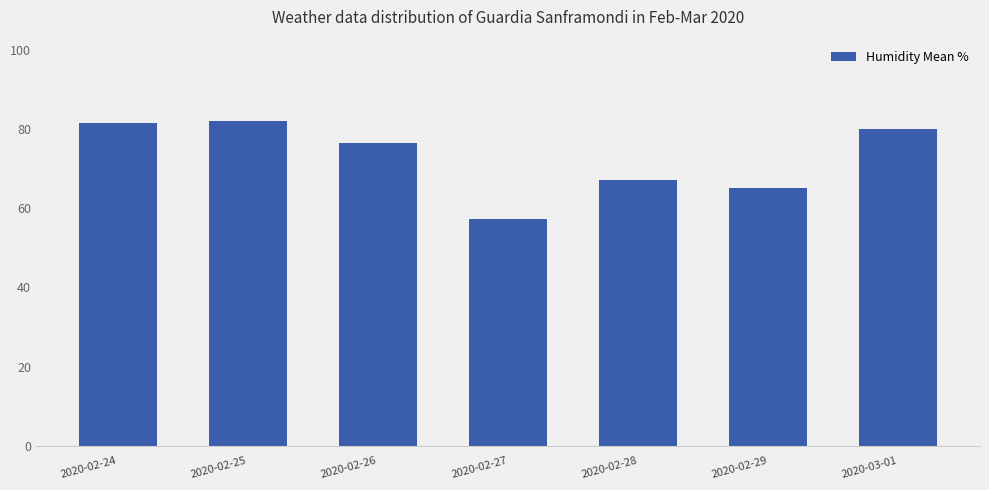

Reading left to right, transcribe all the data shown in this chart.

81.5	82.0	76.5	57.3	67.1	65.0	80.0